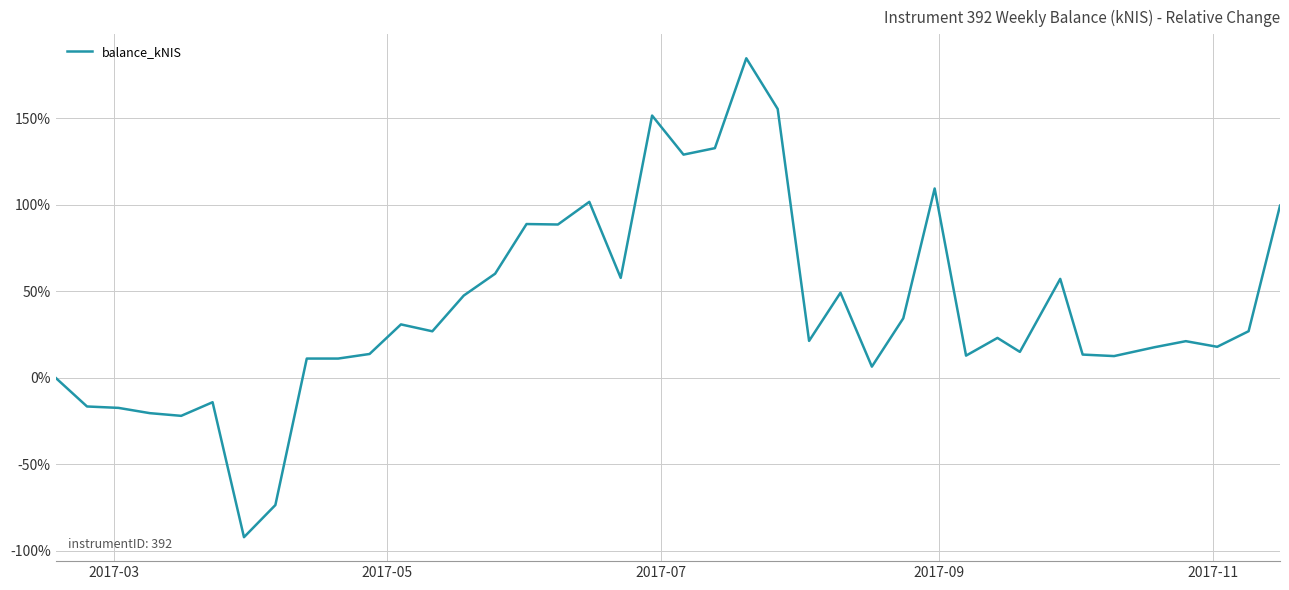

How many values are below 23?

20